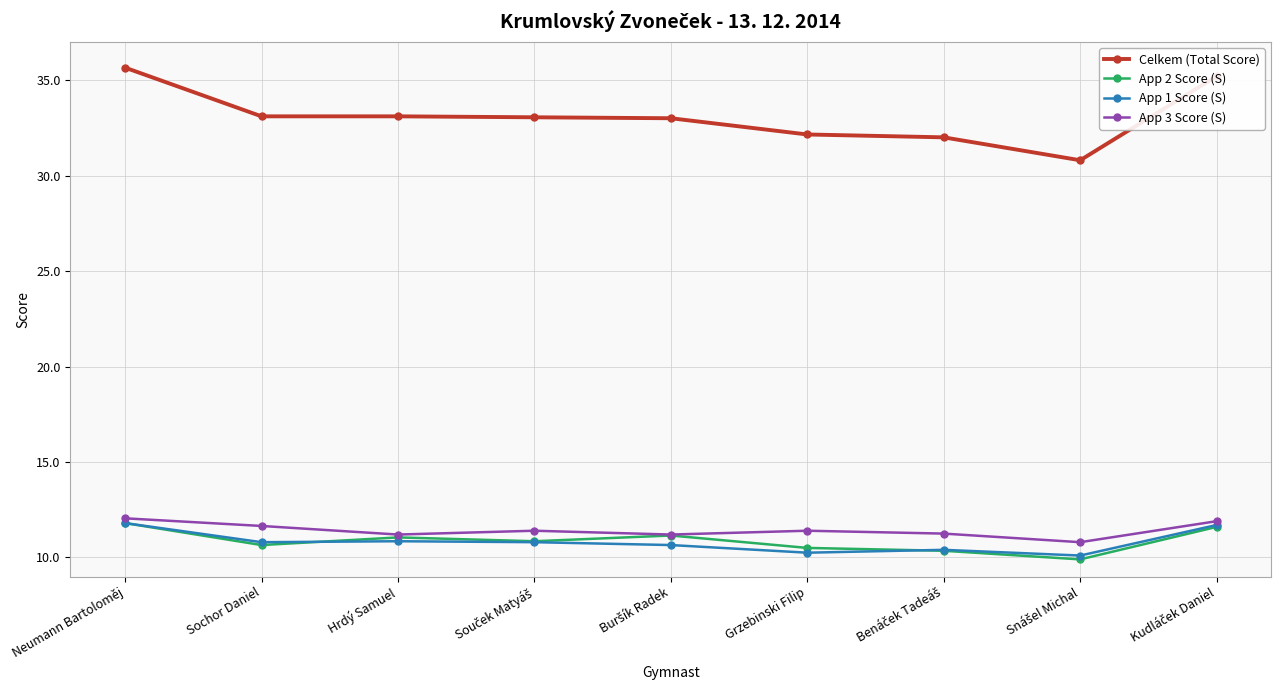

What is the spread (max minus min) of values at Grzebinski Filip?

21.9